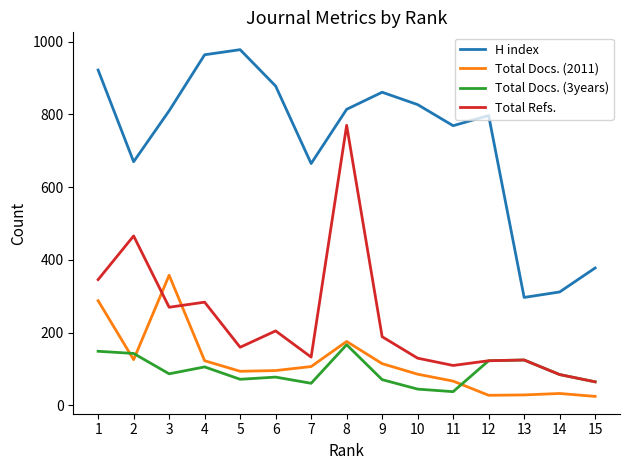

At how many categories does at least one series exceed 776?

9